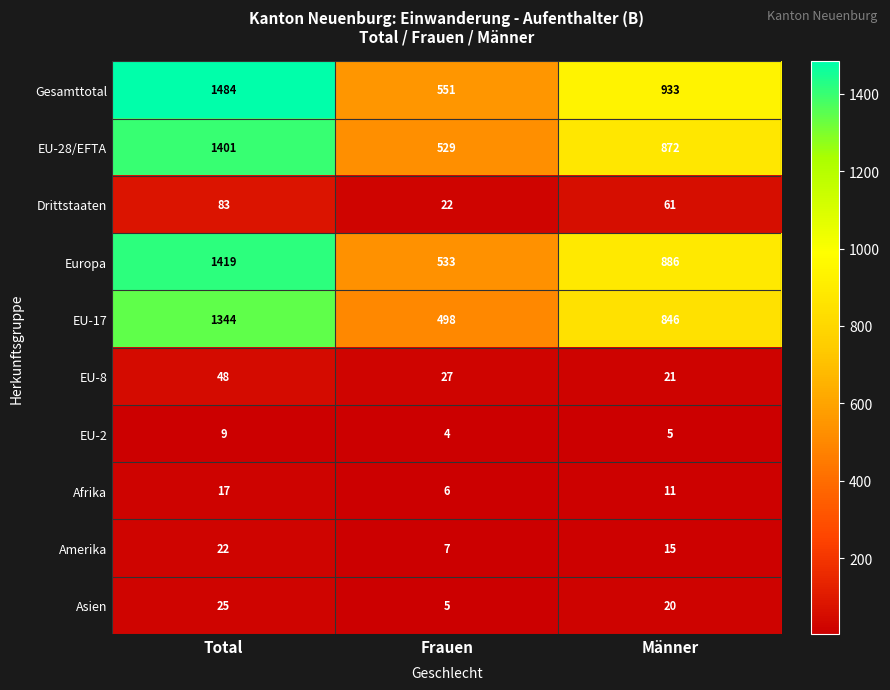

What is the total value across all series at Frauen?

2182